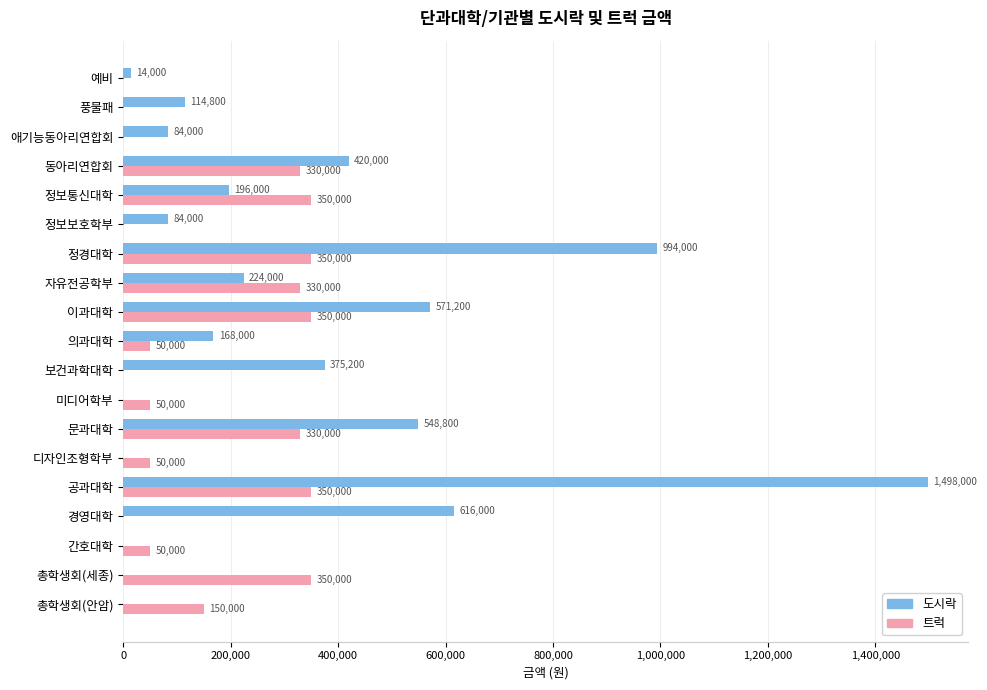

True or false: 트럭 has a value of 350000 at 공과대학.

True